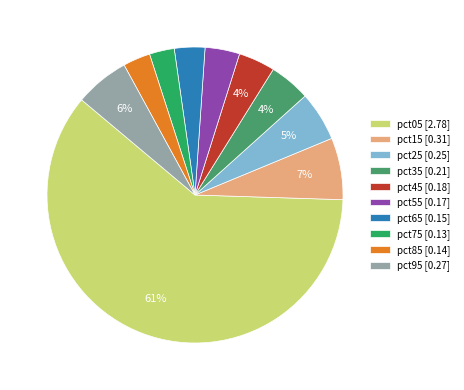

Which category accounts for the majority?

pct05